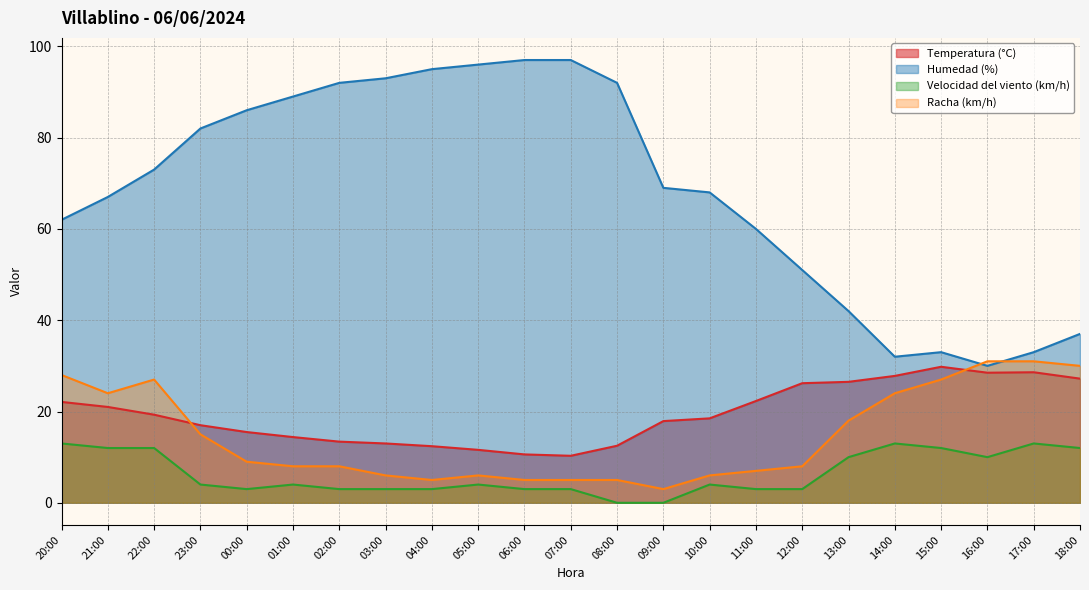

How many lines are shown in the chart?

4